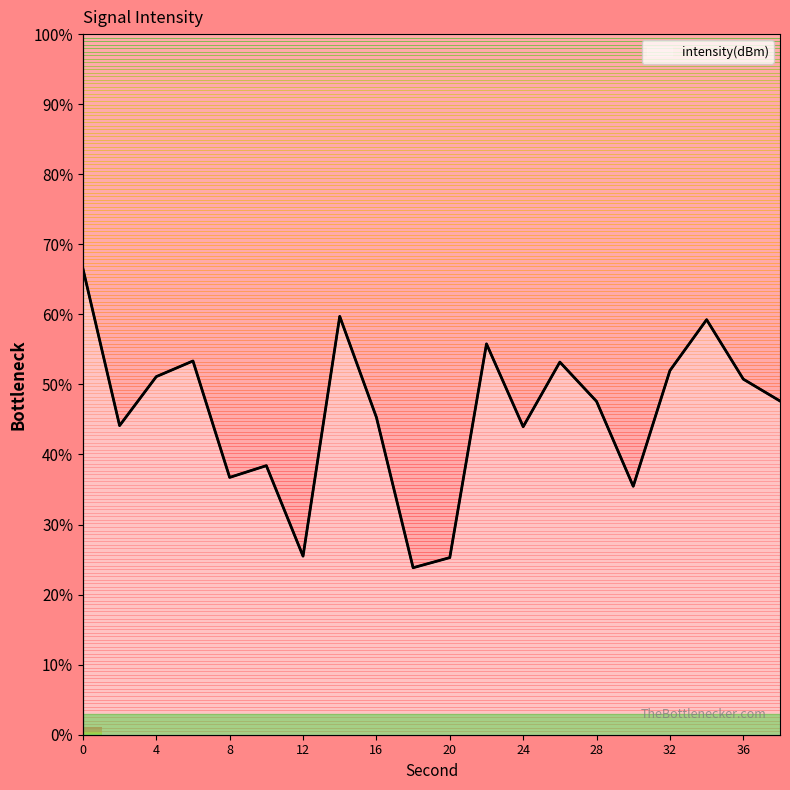

At which category does the data reach its first local peak?

6